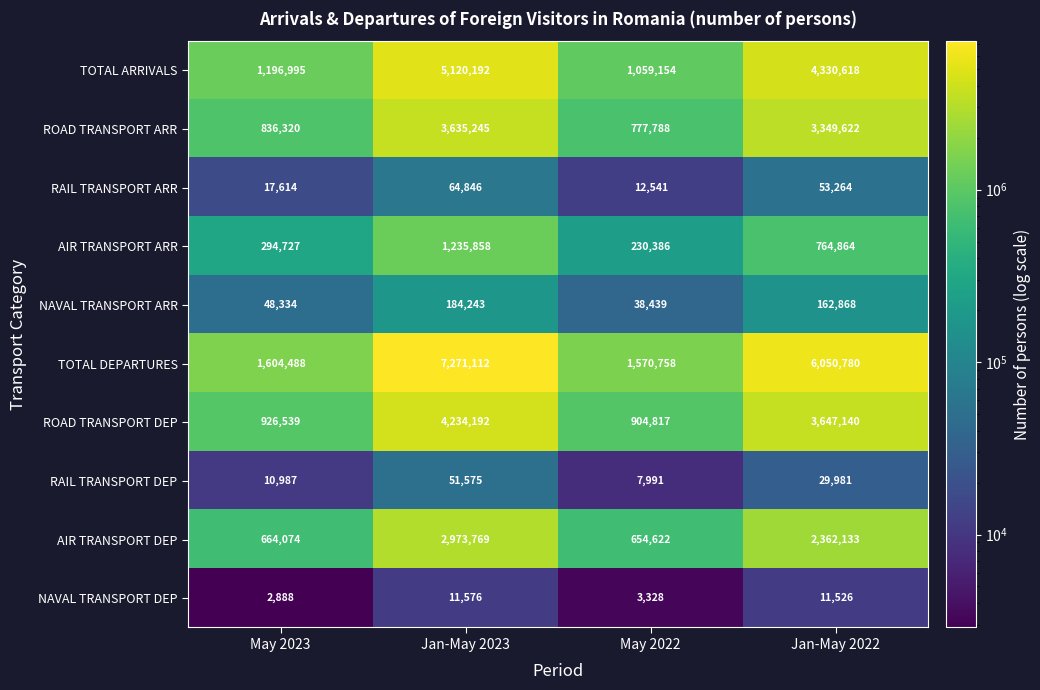

What is the sum of the RAIL TRANSPORT DEP values at Jan-May 2022 and Jan-May 2023?

81556